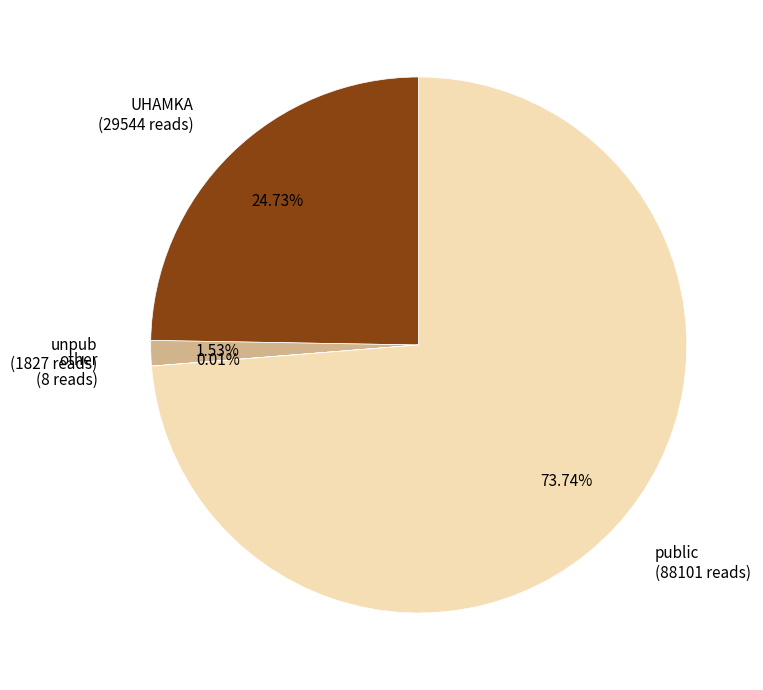

Do unpub and public together represent more than half of the pie?

Yes